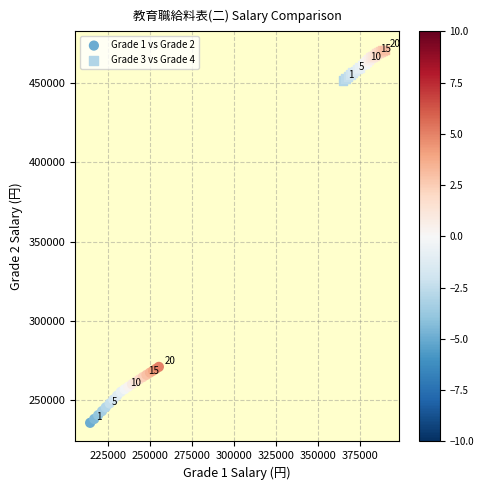

Which series reaches the maximum Y coordinate?

Grade 3 vs Grade 4